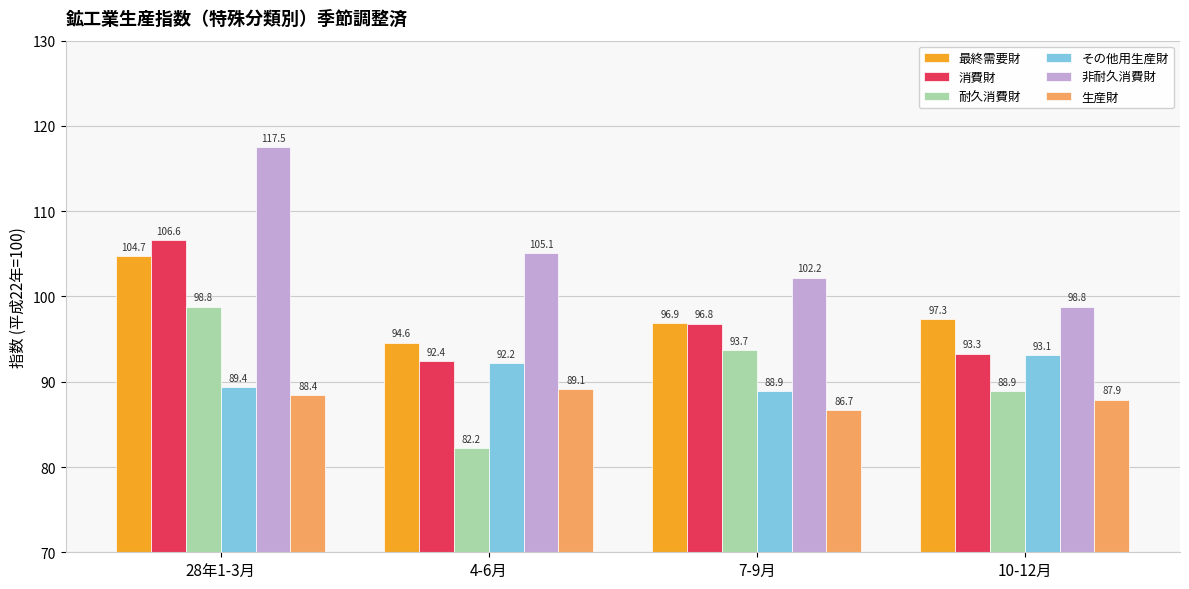

What is the label of the 1st bar from the right?

10-12月